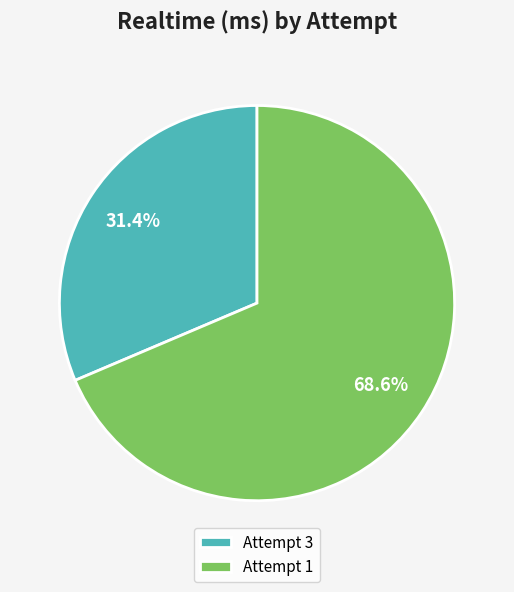

Approximately how many times larger is the value at Attempt 1 compared to Attempt 3?

2.2